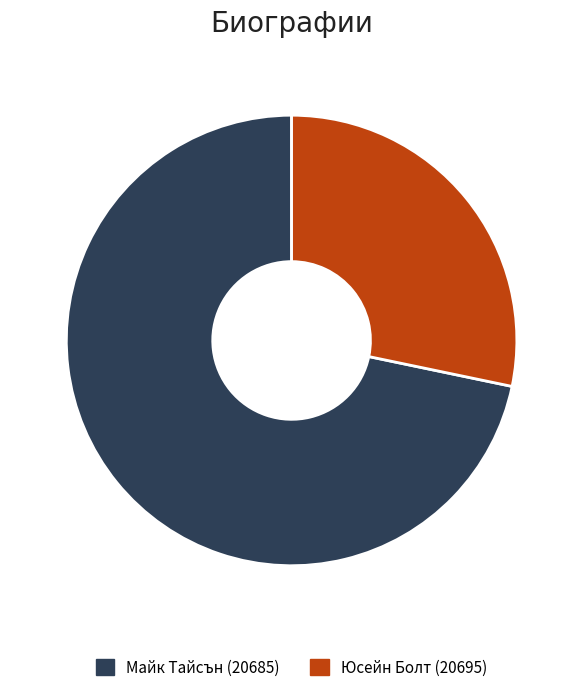

Combined, do Юсейн Болт (20695) and Майк Тайсън (20685) account for over 50%?

Yes